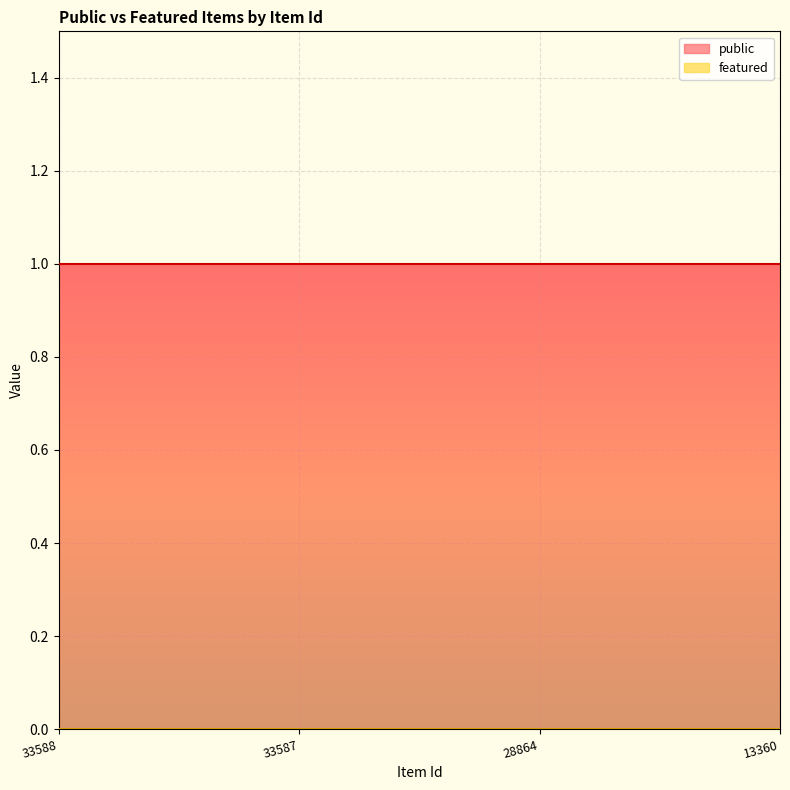

Which label corresponds to the smallest value in the chart?

33588